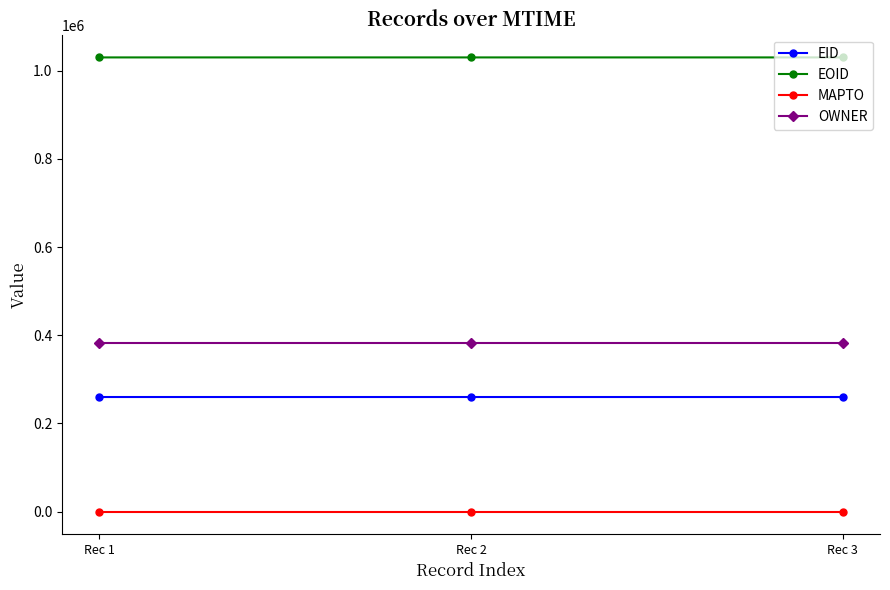

What is the difference between the EOID values at Rec 2 and Rec 1?

1